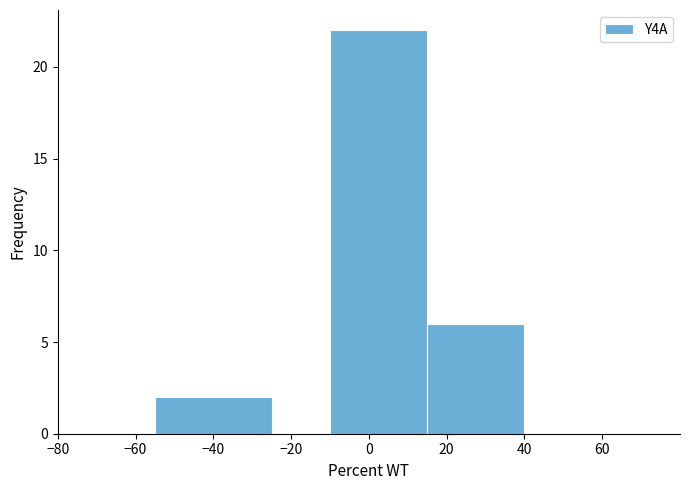

What is the height of the bar covering -55 to -25 on the x-axis? Neither the bar edges nor the heights are printed on the chart, so give them approximately, as read against the axes.

2